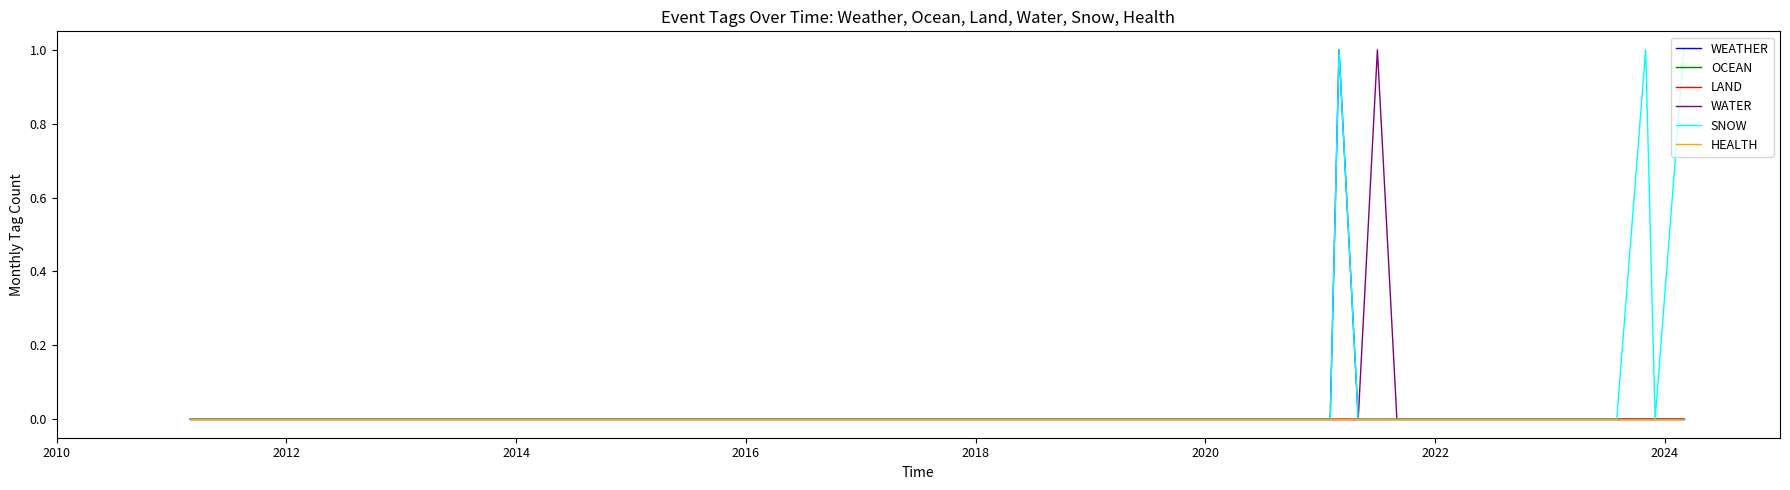

Which series has the largest total across all categories?

SNOW